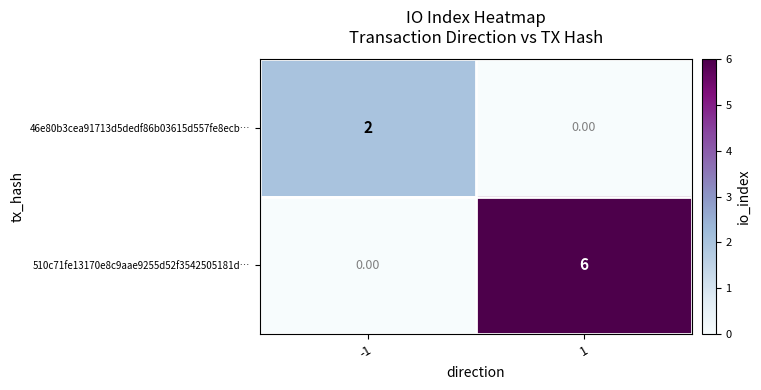

What is the sum of the 510c71fe13170e8c9aae9255d52f3542505181d… values at 1 and -1?

6